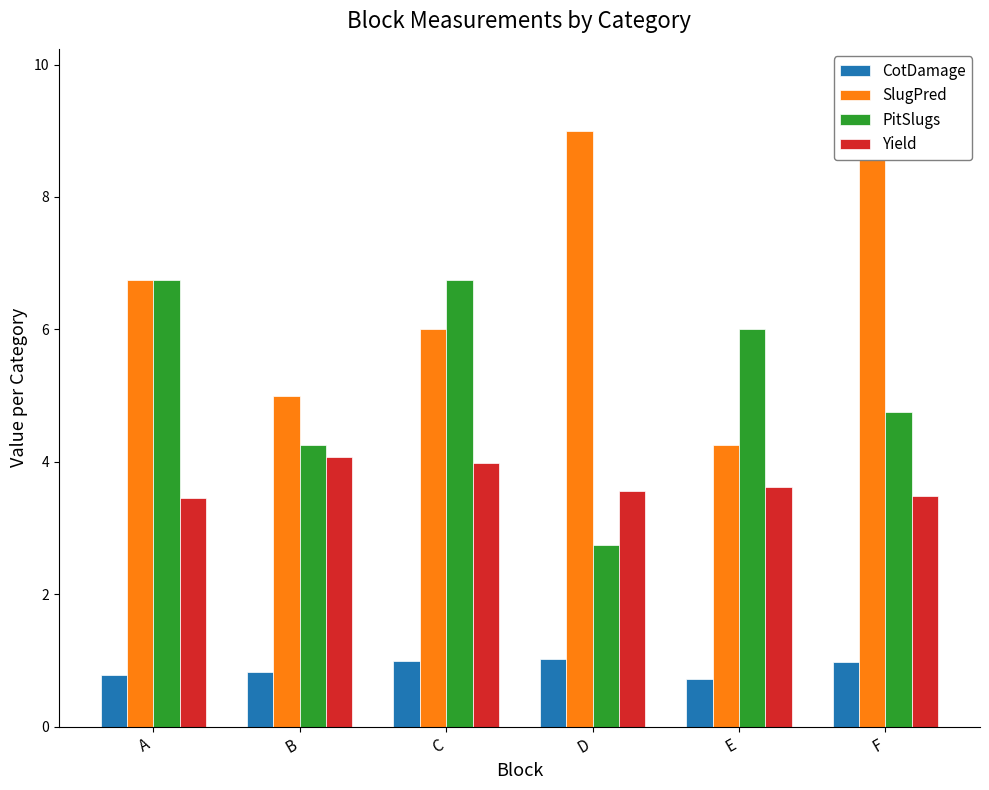

At how many categories does at least one series exceed 6?

4